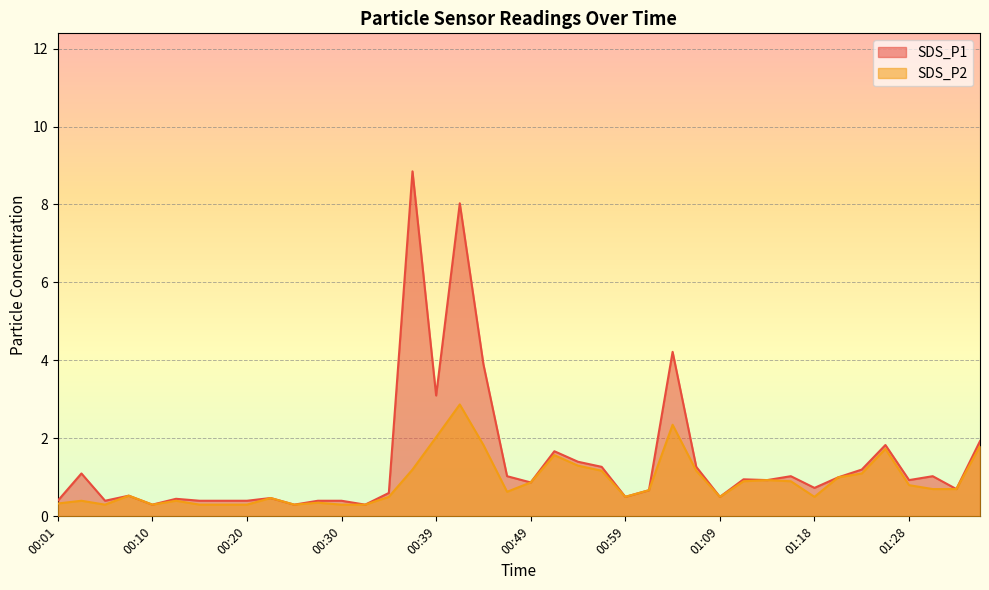

What is the average value of the SDS_P2 series?

0.9